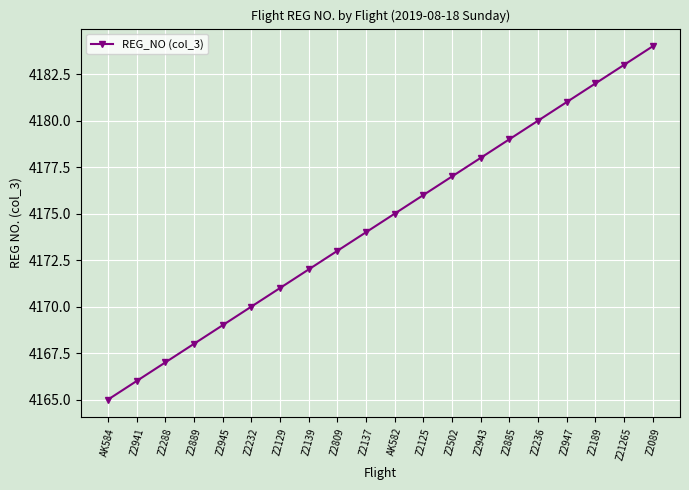

Between AK584 and Z2943, which is larger?

Z2943